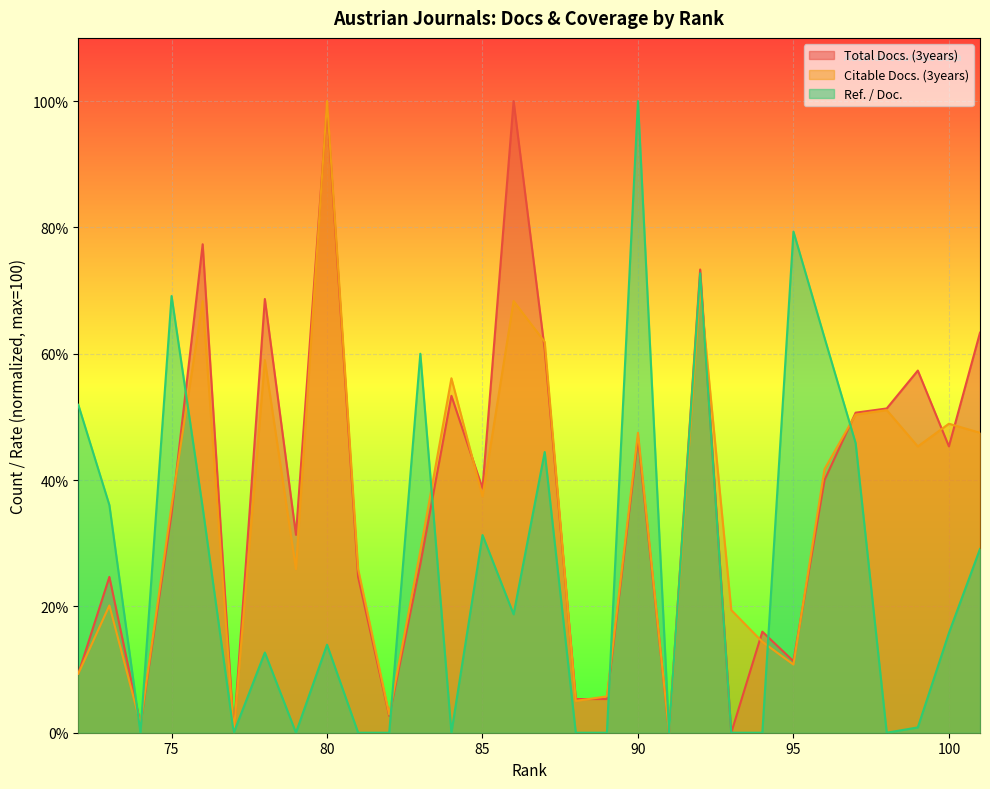

At 73, list the series in order from largest to smallest.

Ref. / Doc., Total Docs. (3years), Citable Docs. (3years)